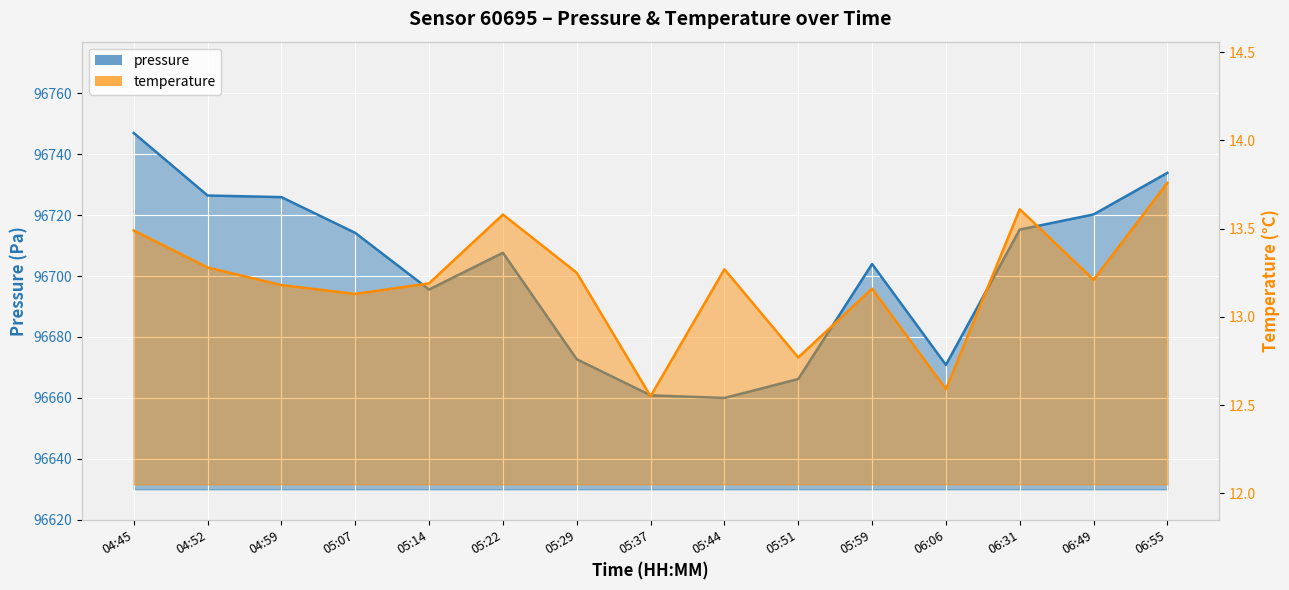

What is the total value across all series at 06:31?

96728.9